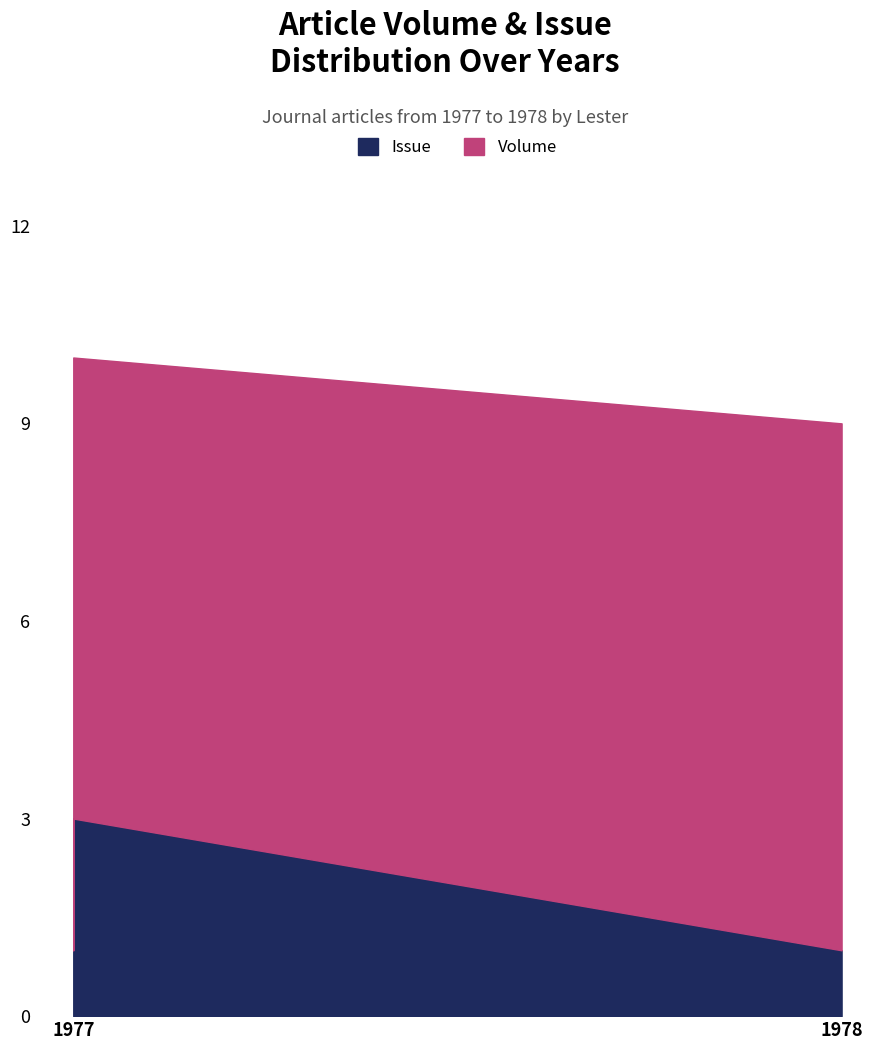

True or false: Issue has a value of 1 at 1978 (Police Attitudes).

False